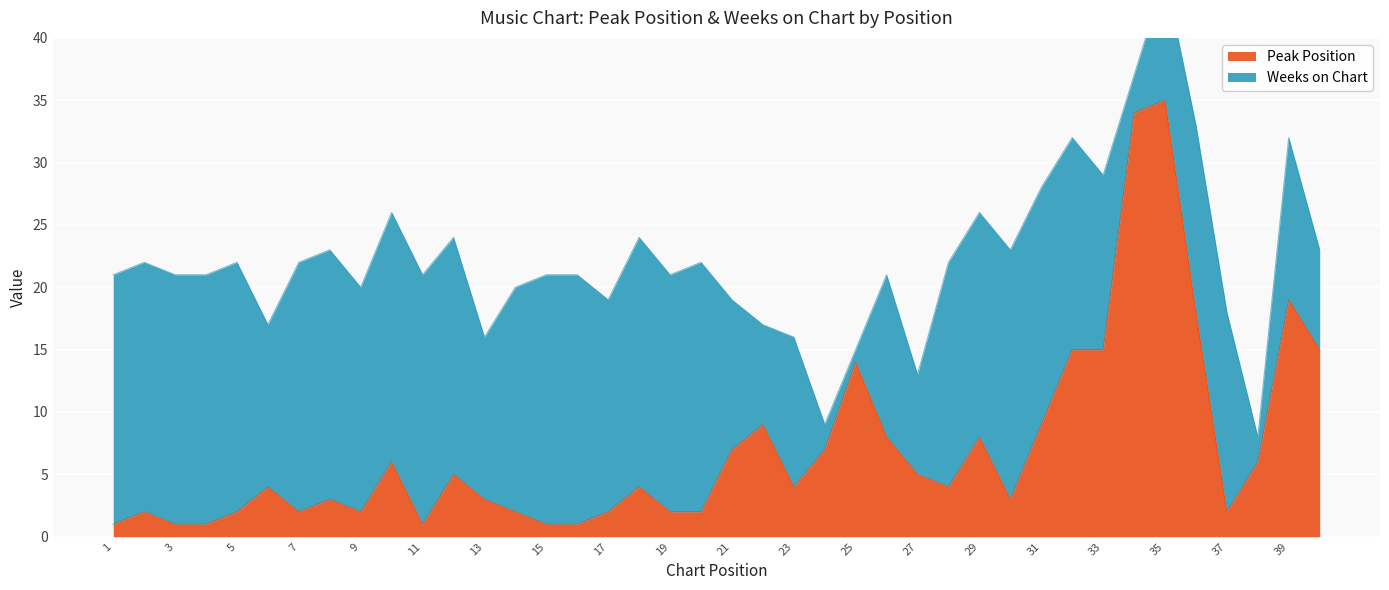

What is the maximum value for Peak Position?

35